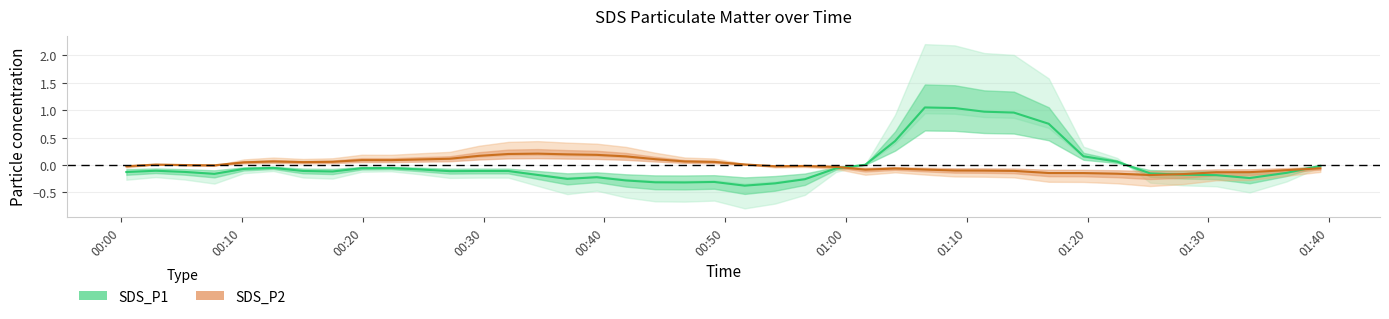

What is the value of the SDS_P2 point at the 39th from the left?

-0.1